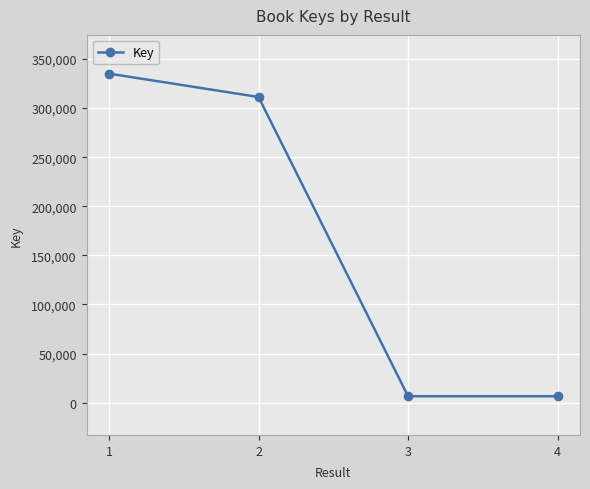

Which category has the highest value across all series?

1